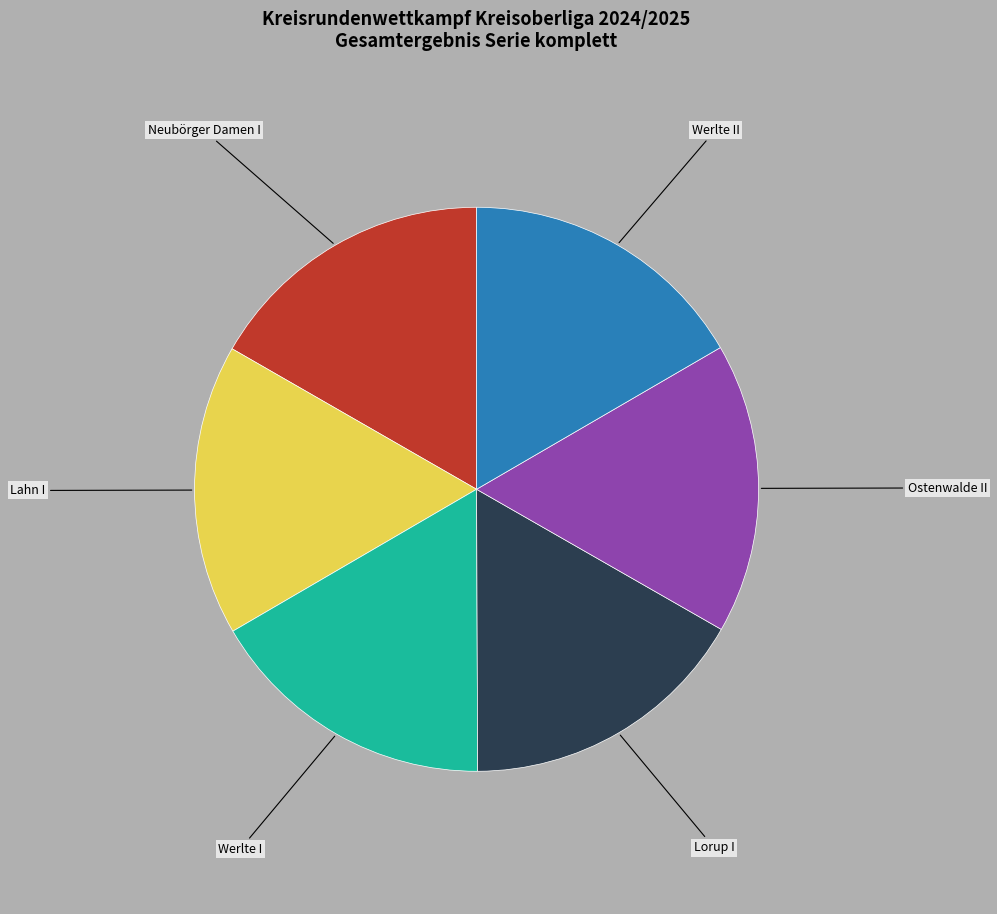

True or false: Lorup I accounts for 25% of the total.

False